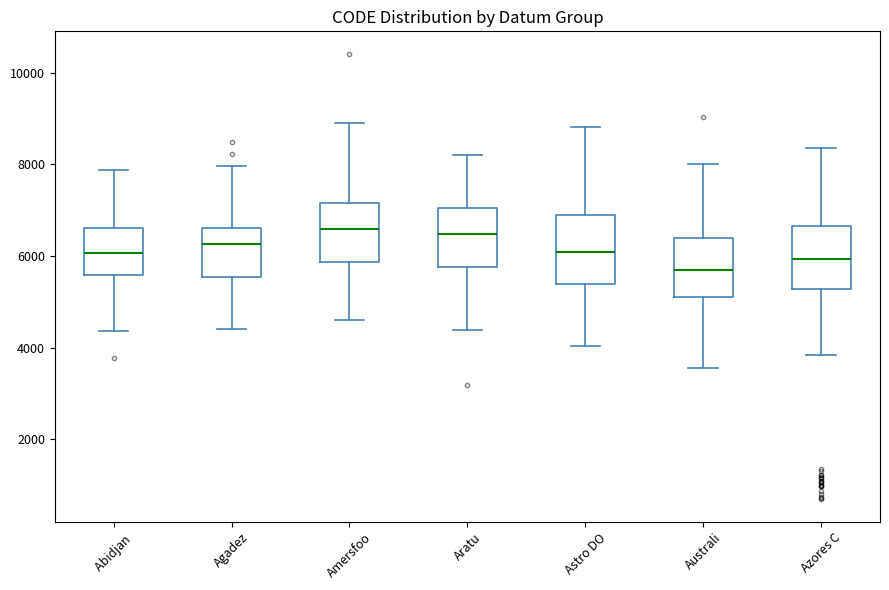

Where does the median line of the box for Astro DO sit on the y-axis? The values are not printed on the chart, so give them approximately, as read against the axis.

6000